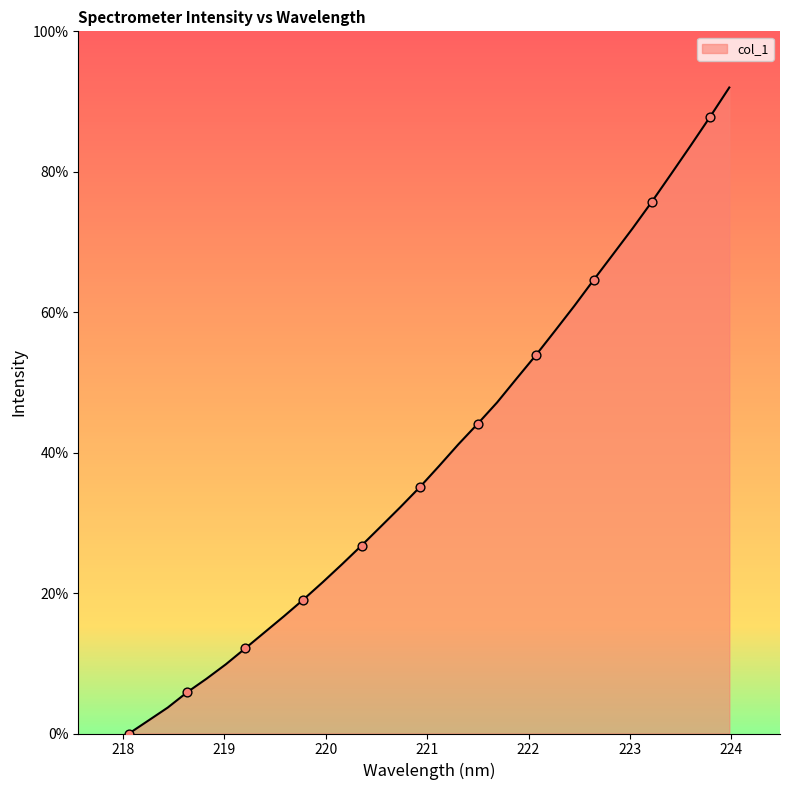

What is the maximum value shown in the chart?

92.0